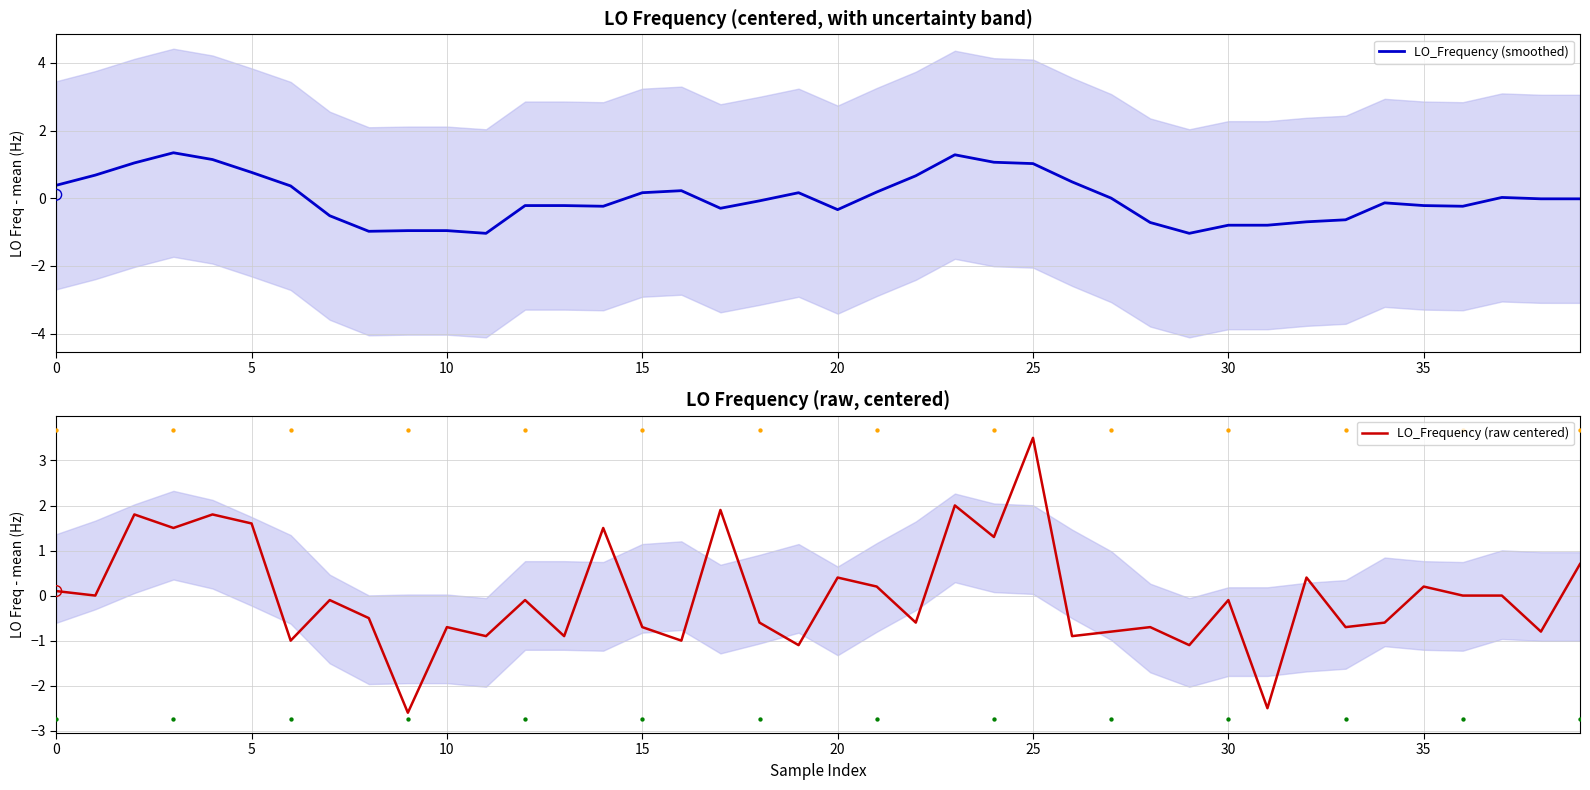

Which series reaches the minimum Y coordinate?

LO_Frequency (raw centered)